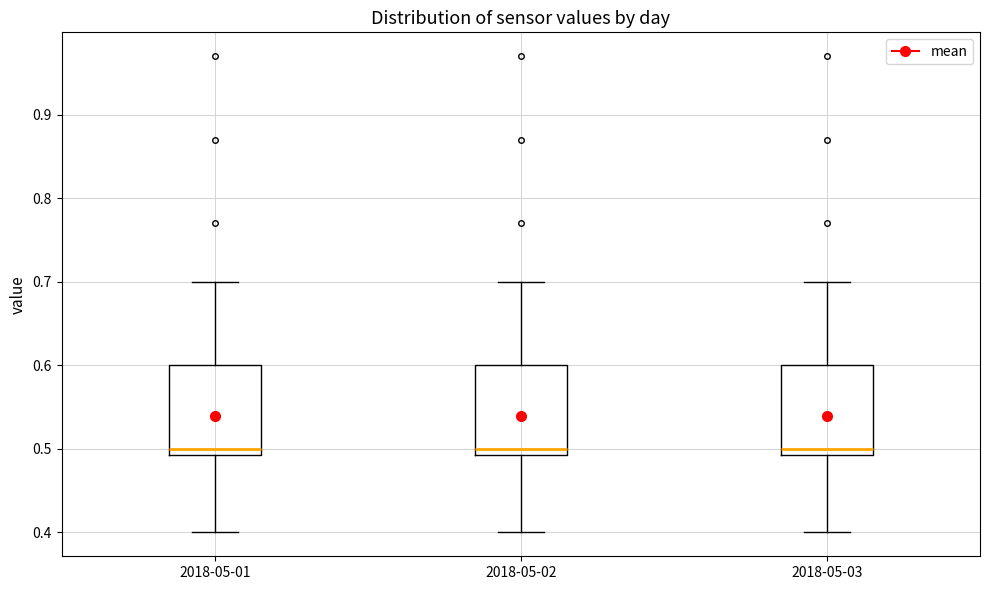

Reading left to right, read every box against the y-axis: the position of its median line, the range the box covers, and the ends of its whiskers. The values are not printed on the chart, so give them approximately, as read against the axis.

2018-05-01: median 0.50, box 0.49 to 0.60, whiskers 0.40 to 0.70
2018-05-02: median 0.50, box 0.49 to 0.60, whiskers 0.40 to 0.70
2018-05-03: median 0.50, box 0.49 to 0.60, whiskers 0.40 to 0.70